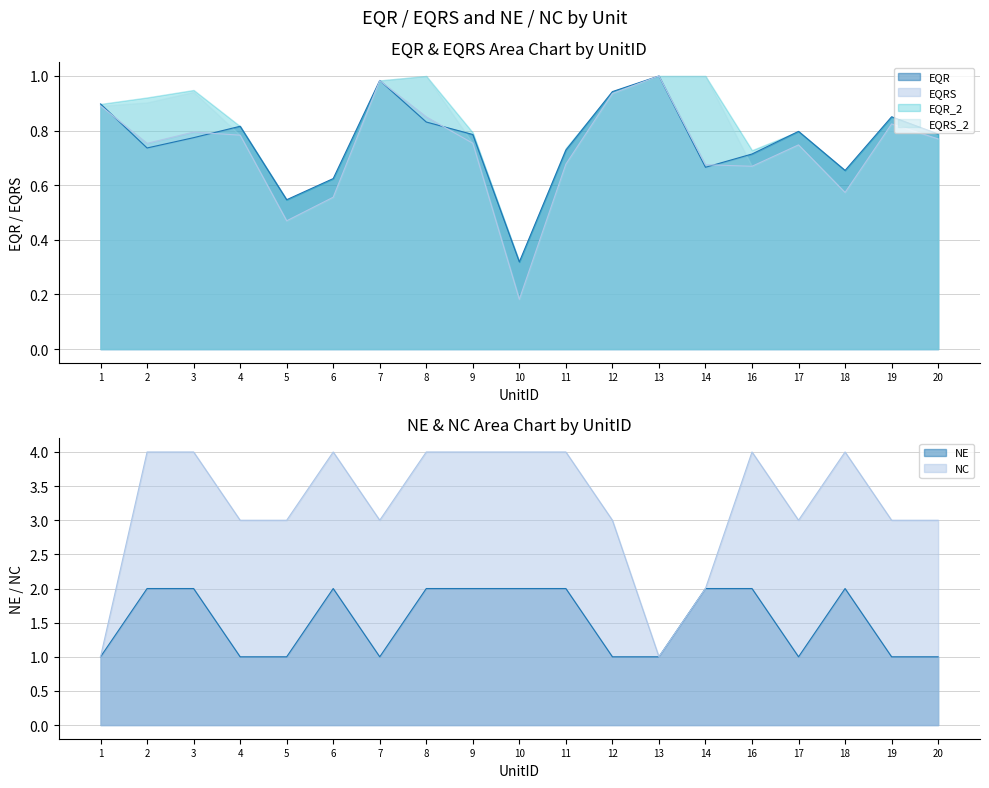

True or false: NE has a value of 2.0 at 3.

True